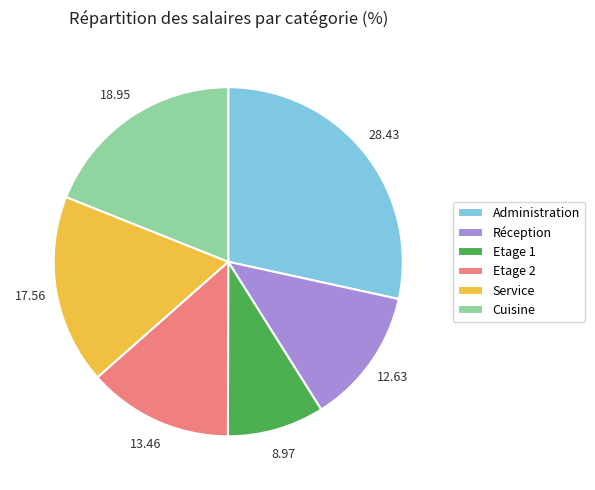

Does Administration account for over 50% of the chart?

No